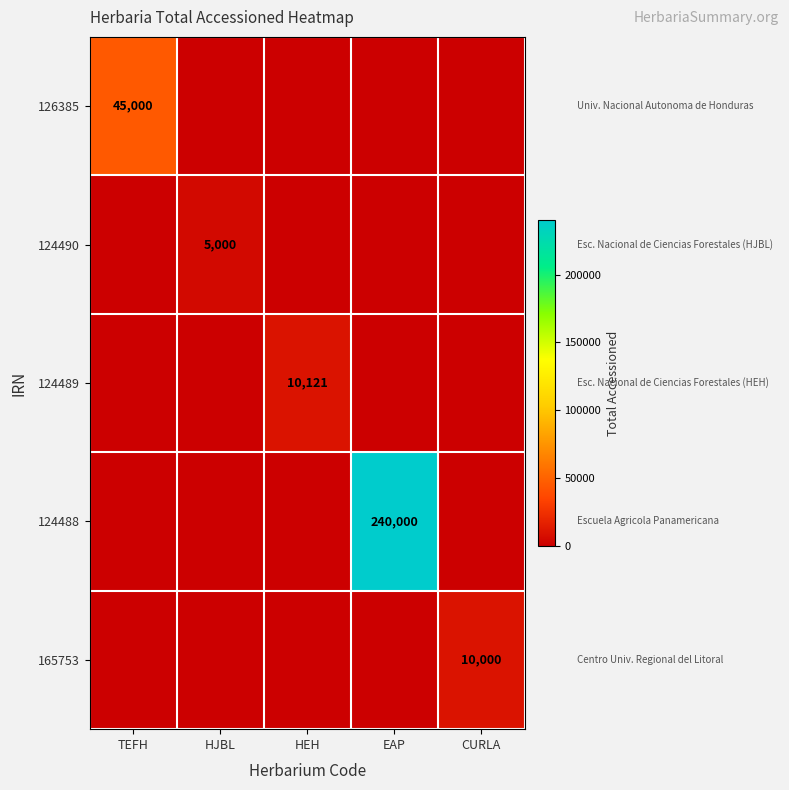

Which series has the widest spread of values?

124488